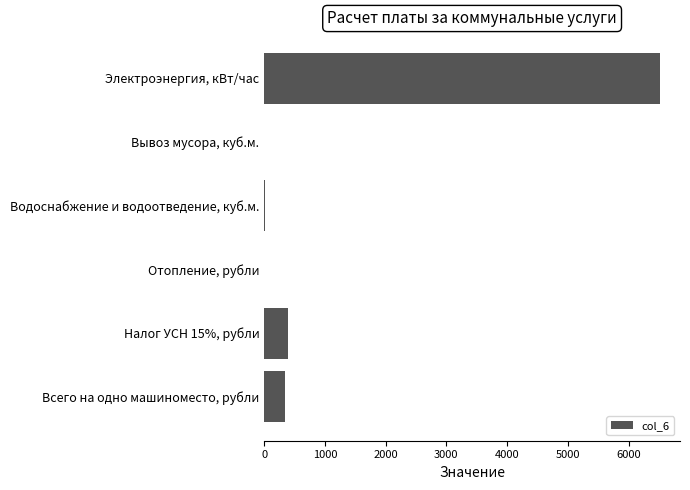

What is the ratio of the value at Электроэнергия, кВт/час to the value at Налог УСН 15%, рубли?

16.3